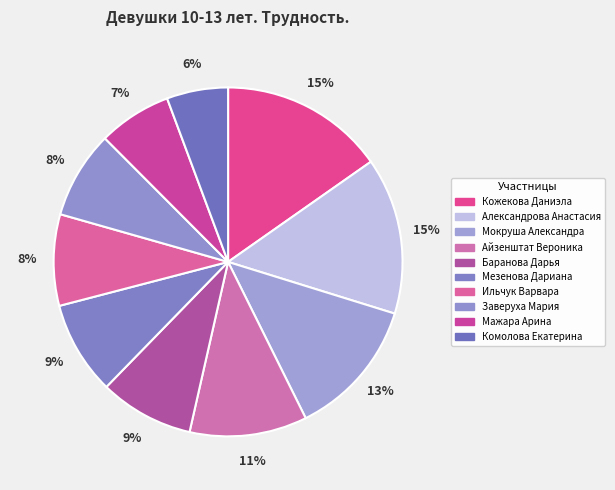

Which category has the biggest portion of the pie?

Кожекова Даниэла